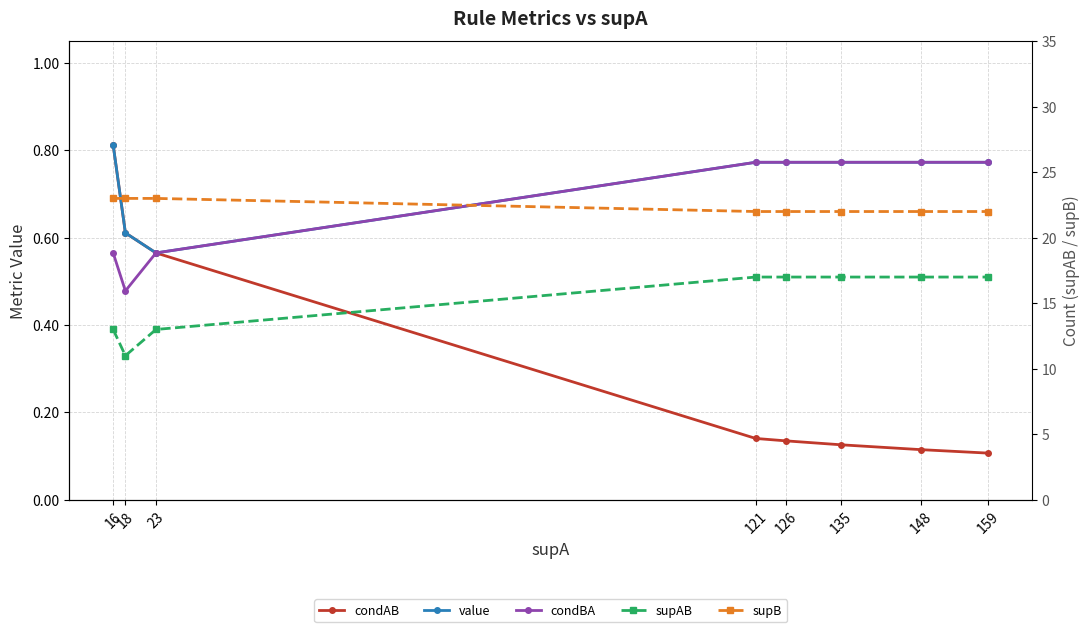

Rank the categories by supAB value from highest to lowest.

121, 126, 135, 148, 159, 16, 23, 18